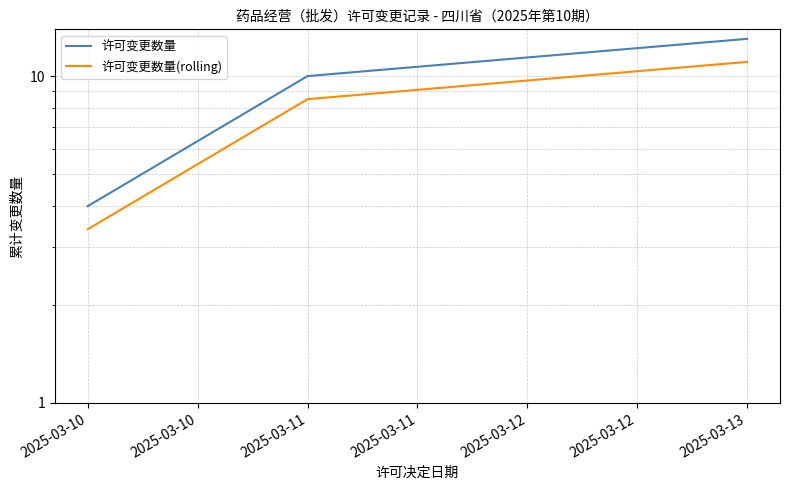

List the series in order of their overall mean, highest first.

许可变更数量, 许可变更数量(rolling)